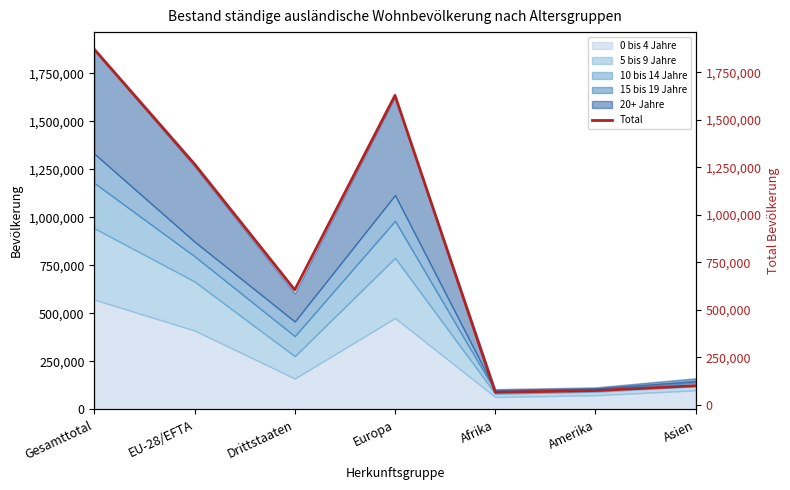

What value does the data have at Asien?

99579